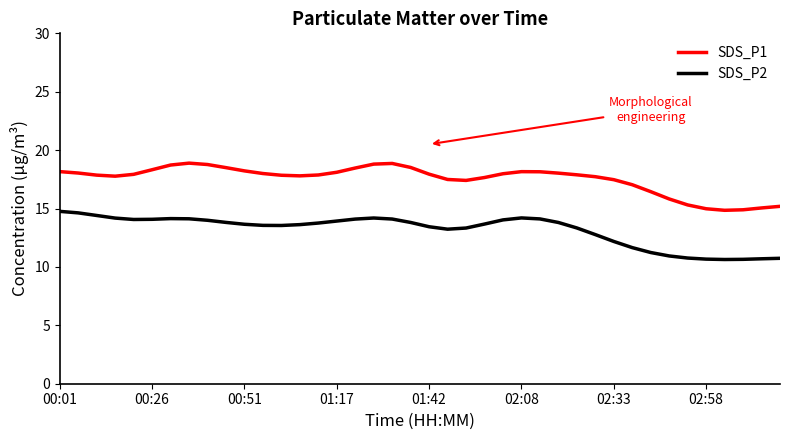

What is the average value of the SDS_P2 series?

13.2